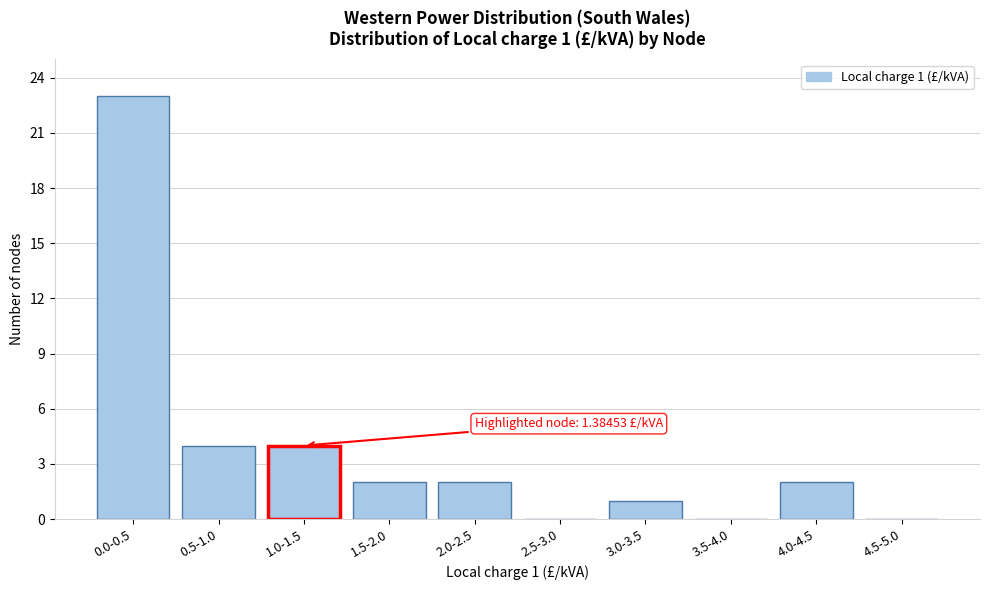

Reading right to left, list all the values displayed in this chart.

4.5-5.0=0	4.0-4.5=2	3.5-4.0=0	3.0-3.5=1	2.5-3.0=0	2.0-2.5=2	1.5-2.0=2	1.0-1.5=4	0.5-1.0=4	0.0-0.5=23